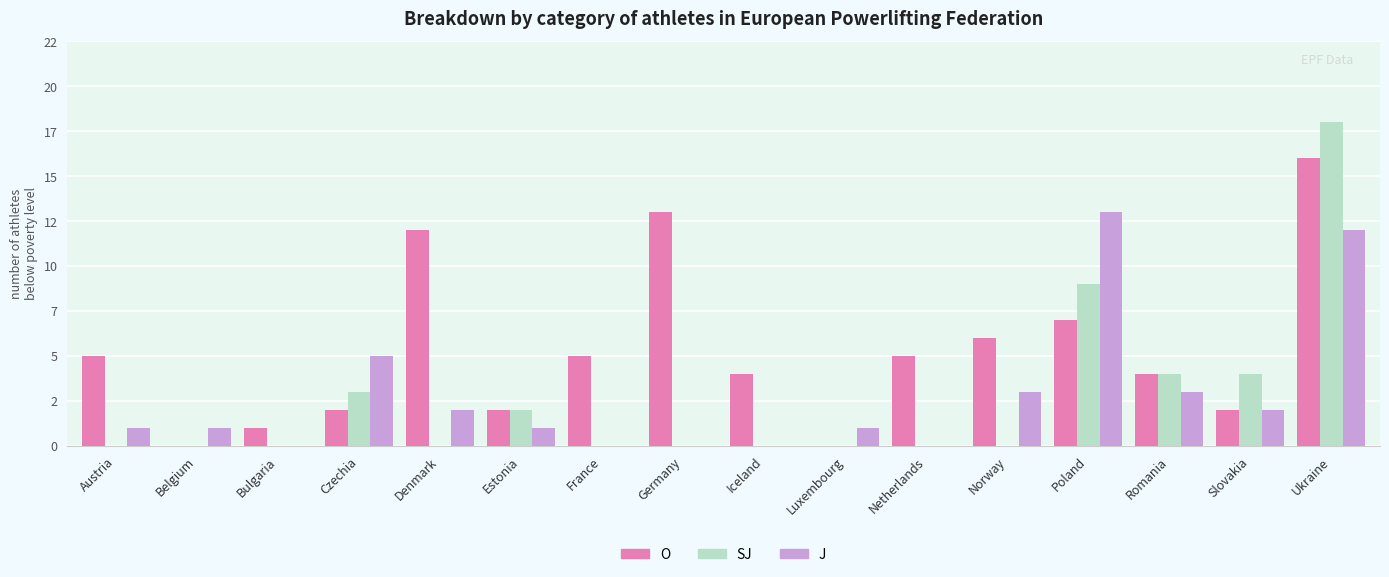

What are all the series names shown in the legend?

O, SJ, J